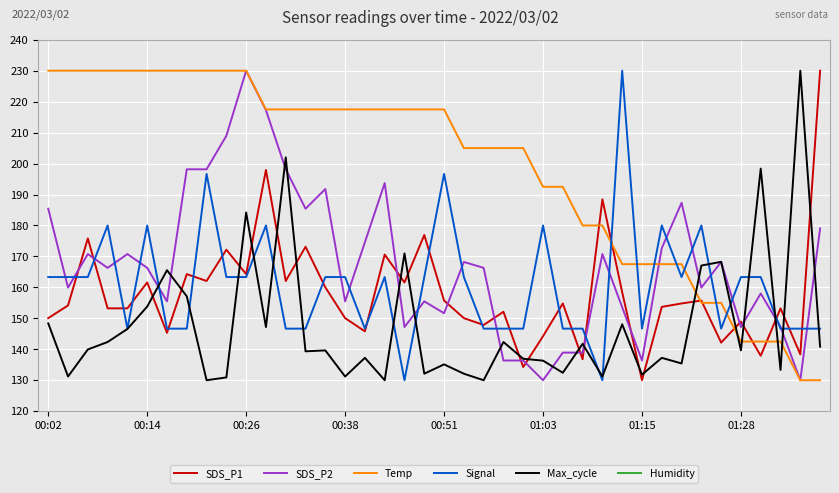

What is the maximum value for SDS_P2?

230.0